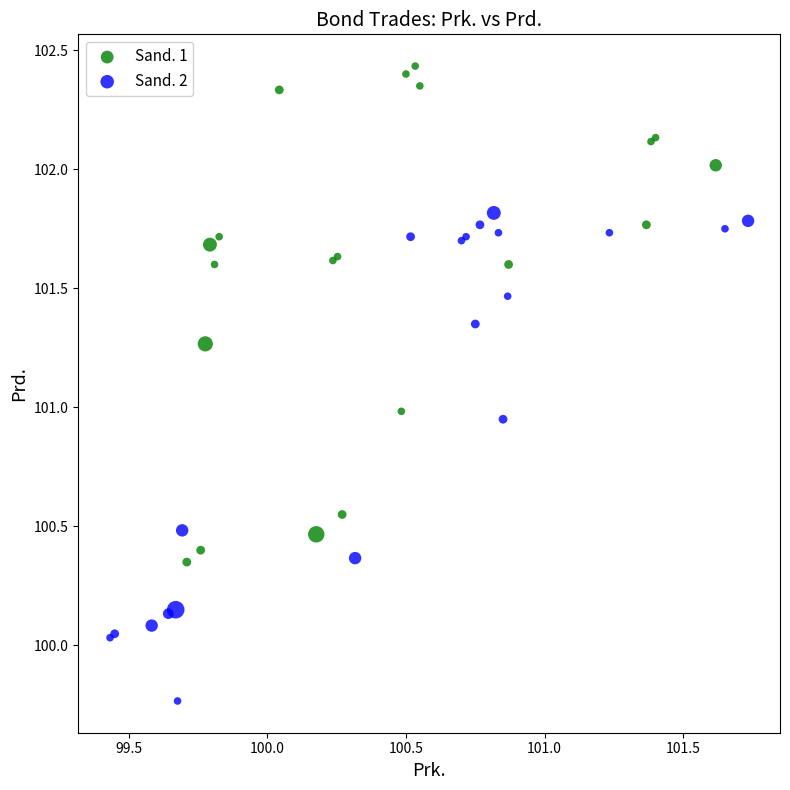

What are all the series names shown in the legend?

Sand. 1, Sand. 2